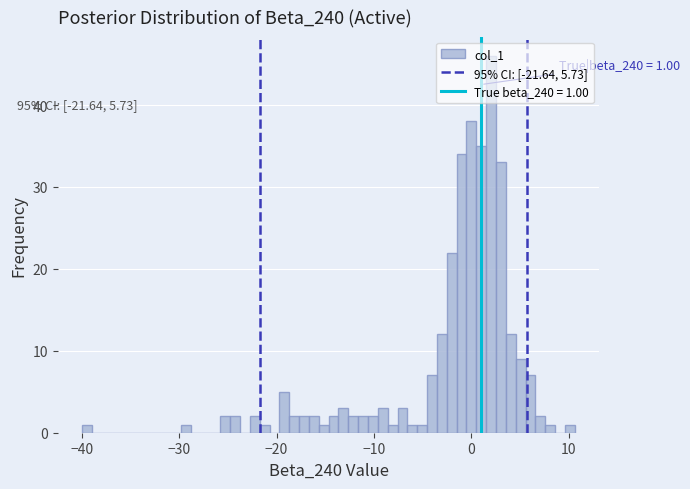

Read against the x-axis, roughly where is the centre of the tallest bar?

2